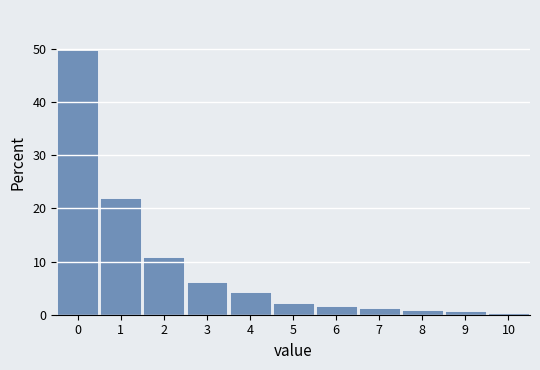

Which range on the x-axis has the tallest bar?

-0.5 to 0.5